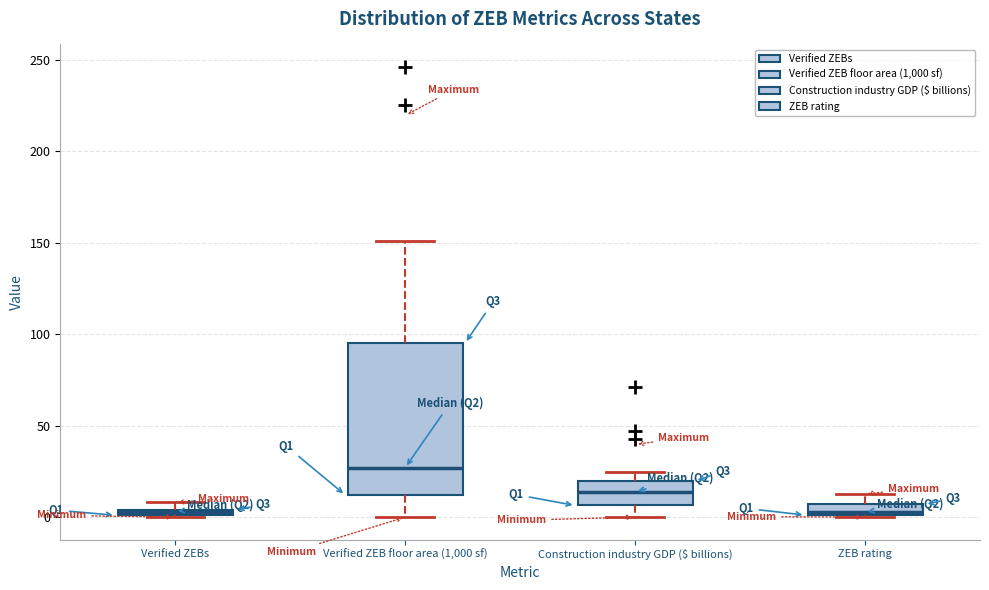

Where does the upper whisker of the box for Verified ZEB floor area (1,000 sf) end on the y-axis? The values are not printed on the chart, so give them approximately, as read against the axis.

150